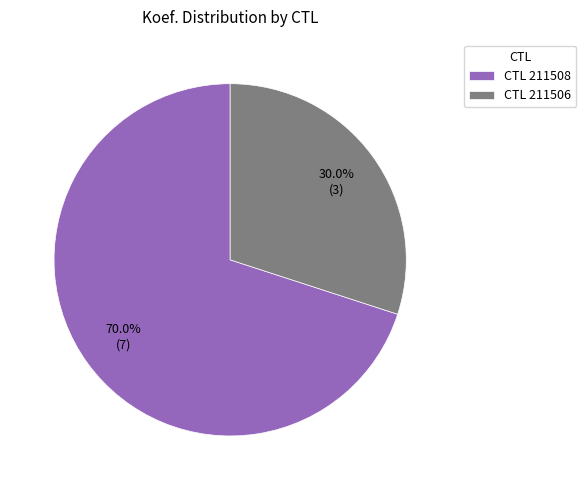

Do CTL 211506 and CTL 211508 together represent more than half of the pie?

Yes